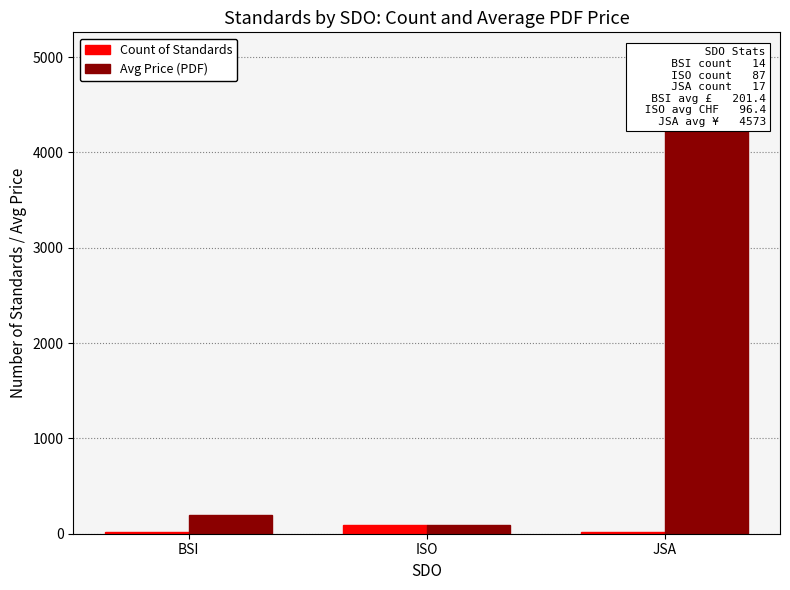

Between JSA and BSI, which is larger?

JSA